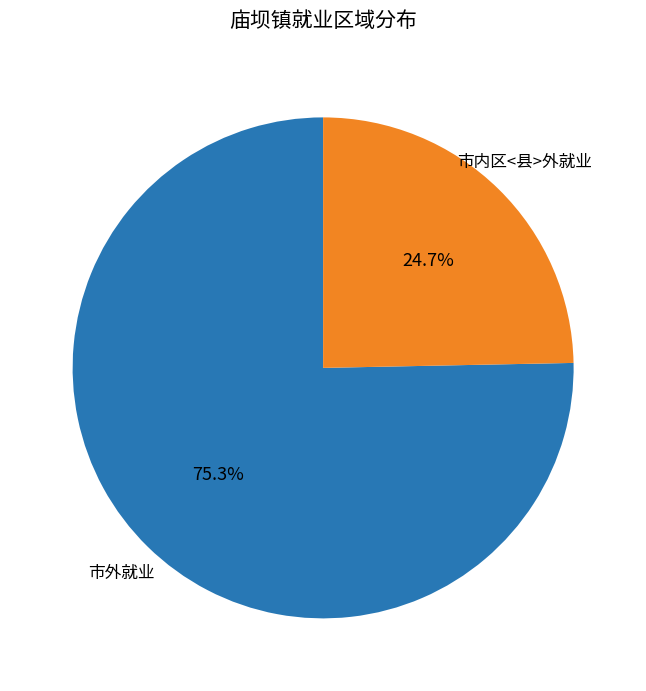

Which slice is the largest?

市外就业